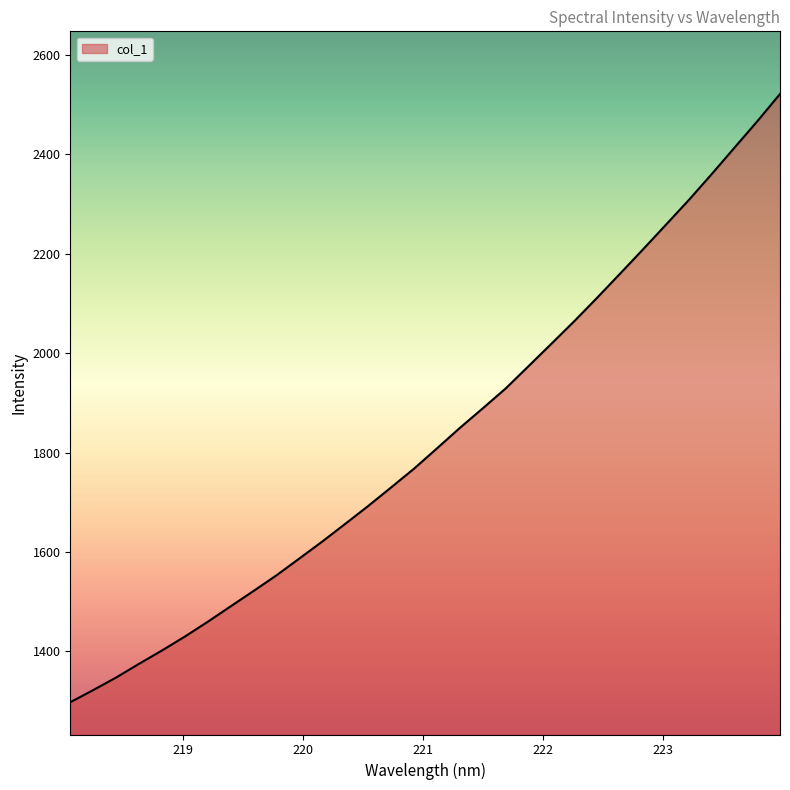

What is the minimum value shown in the chart?

1297.9